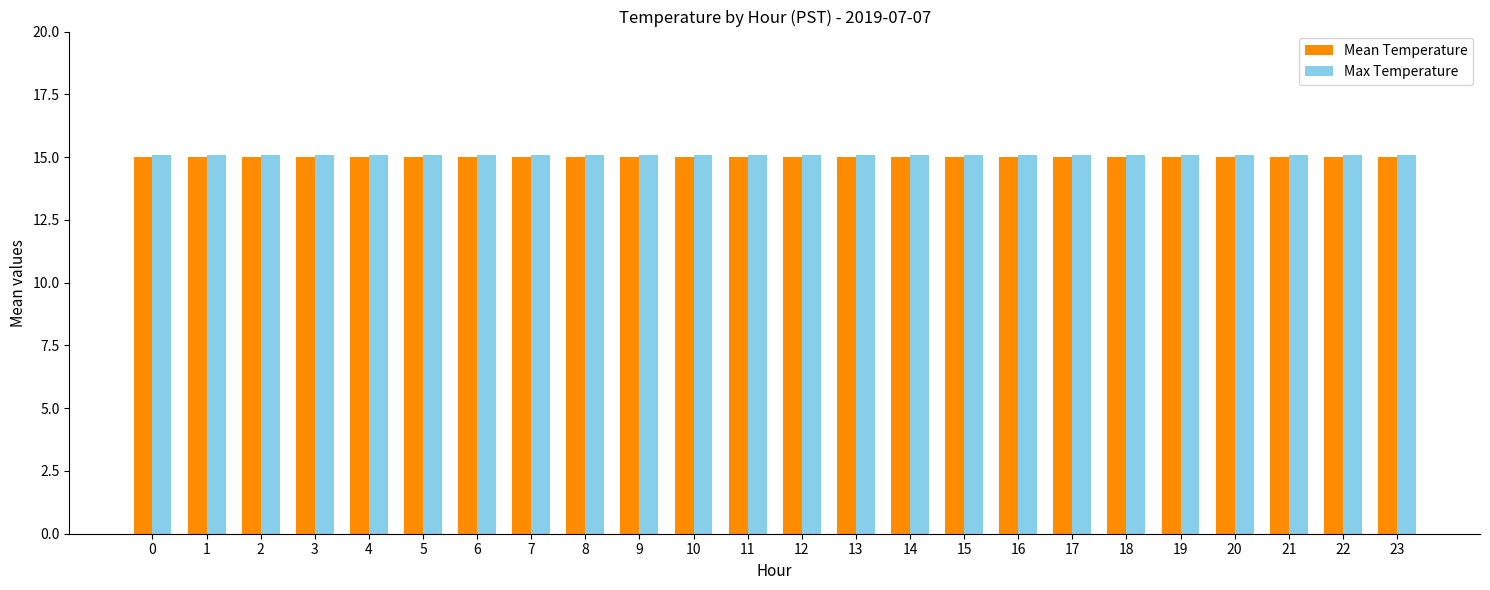

What is the lowest value of the Mean Temperature series?

15.0